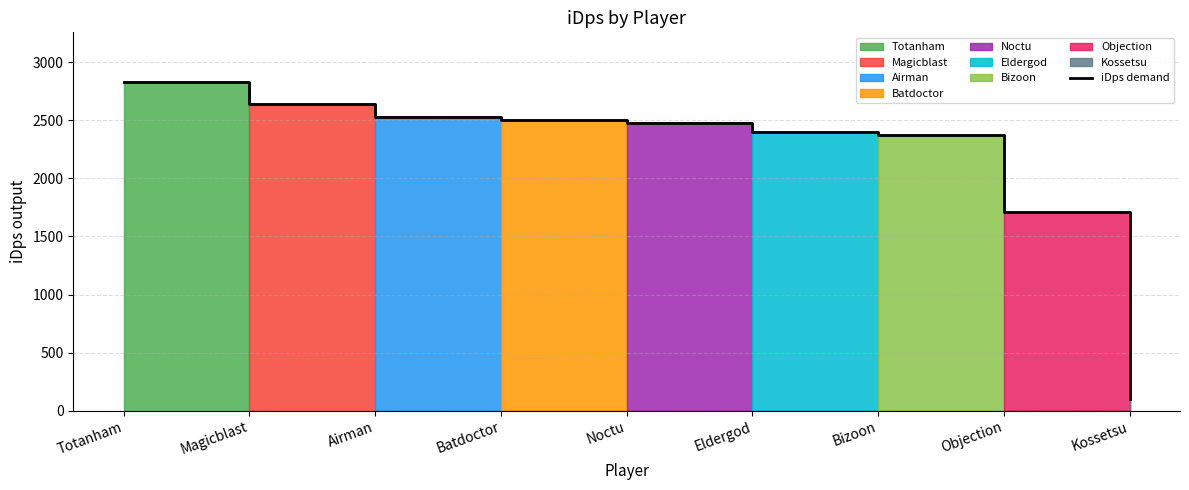

List the labels in order of value, largest first.

Totanham, Magicblast, Airman, Batdoctor, Noctu, Eldergod, Bizoon, Objection, Kossetsu